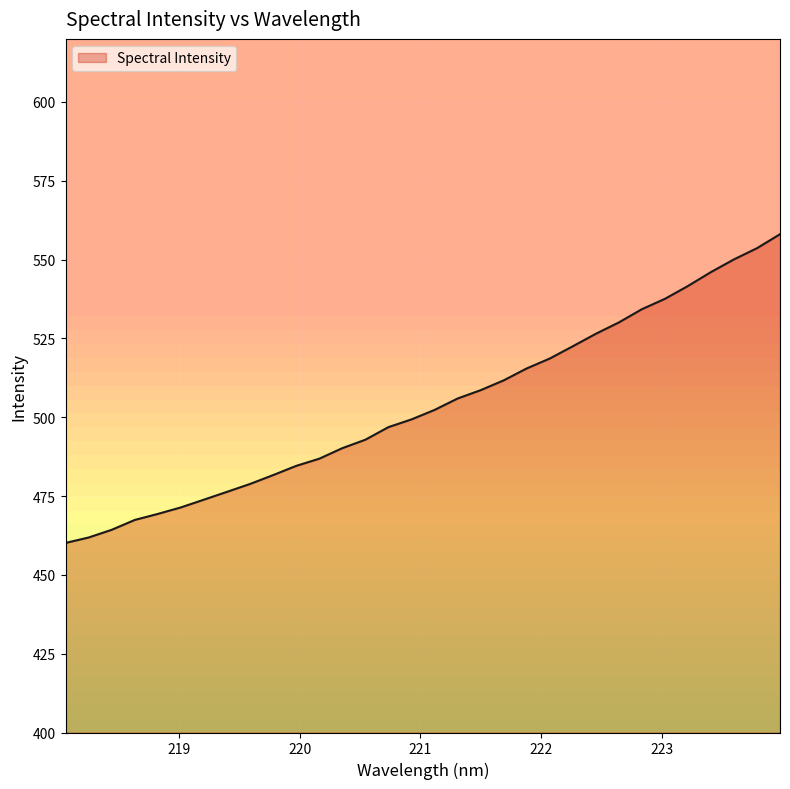

What is the maximum value shown in the chart?

558.1